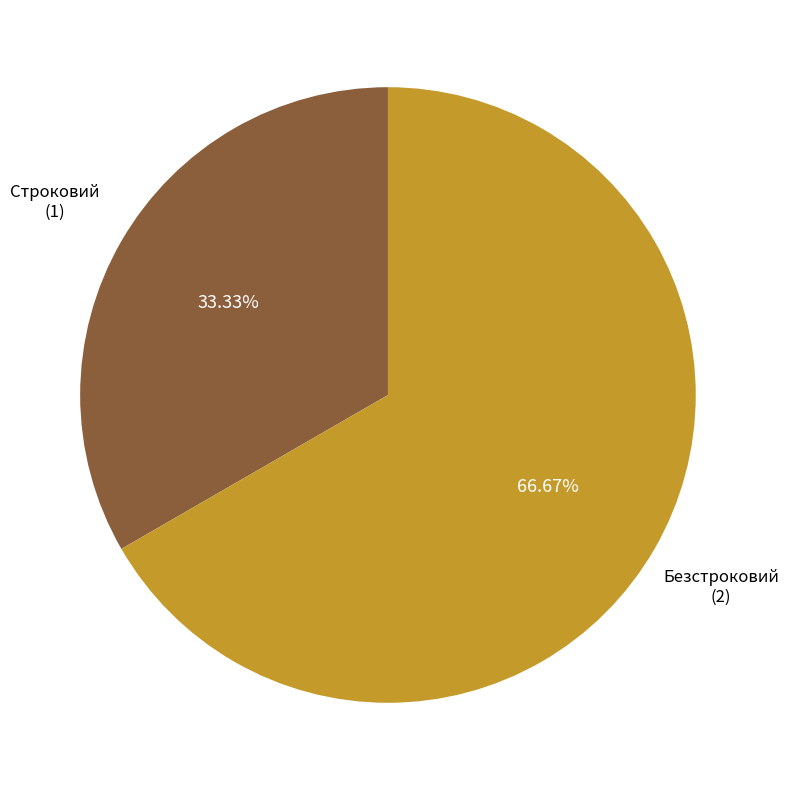

Rank the categories by value from lowest to highest.

Строковий, Безстроковий